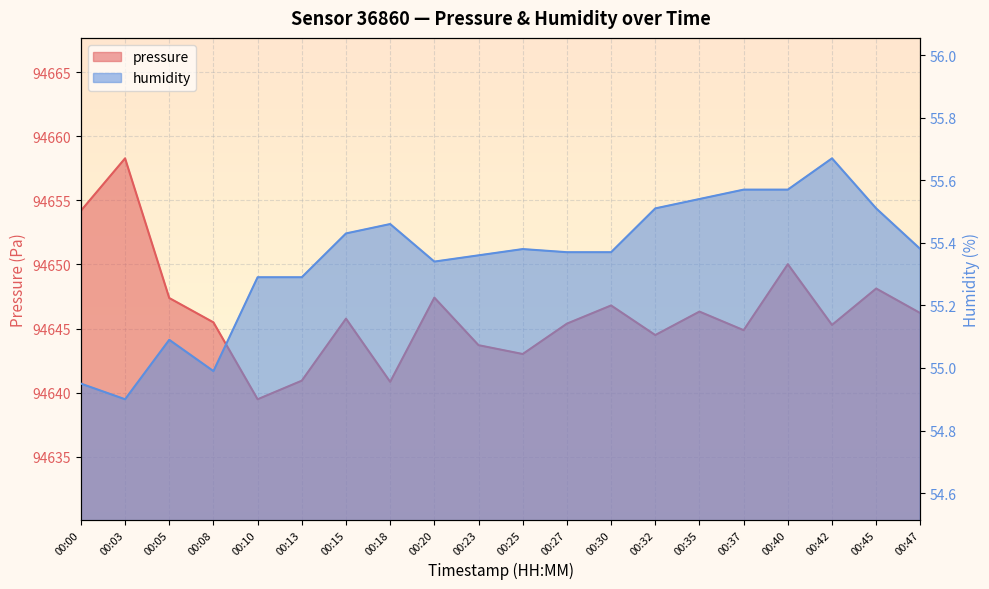

What is the value of the humidity point at the 3rd from the left?

55.1